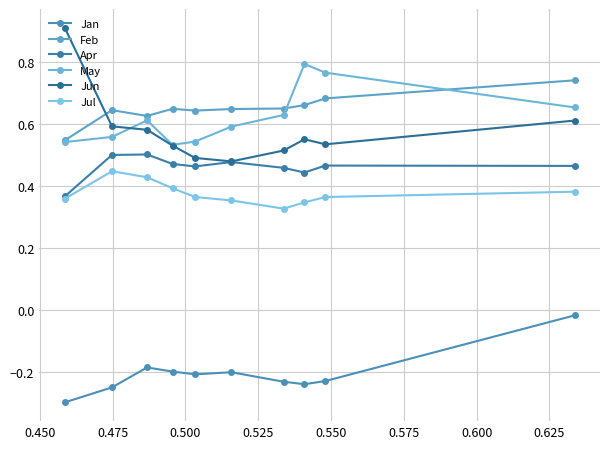

How many categories are shown in the chart?

10